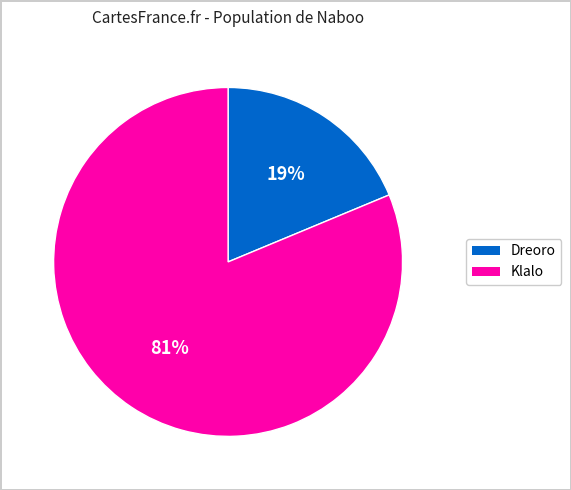

To the nearest percent, what portion does Dreoro represent?

19%